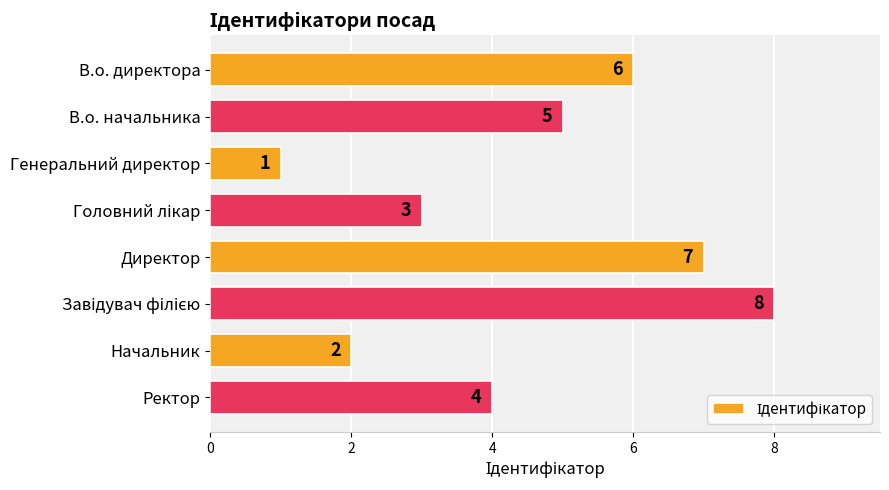

What is the sum of all values?

36